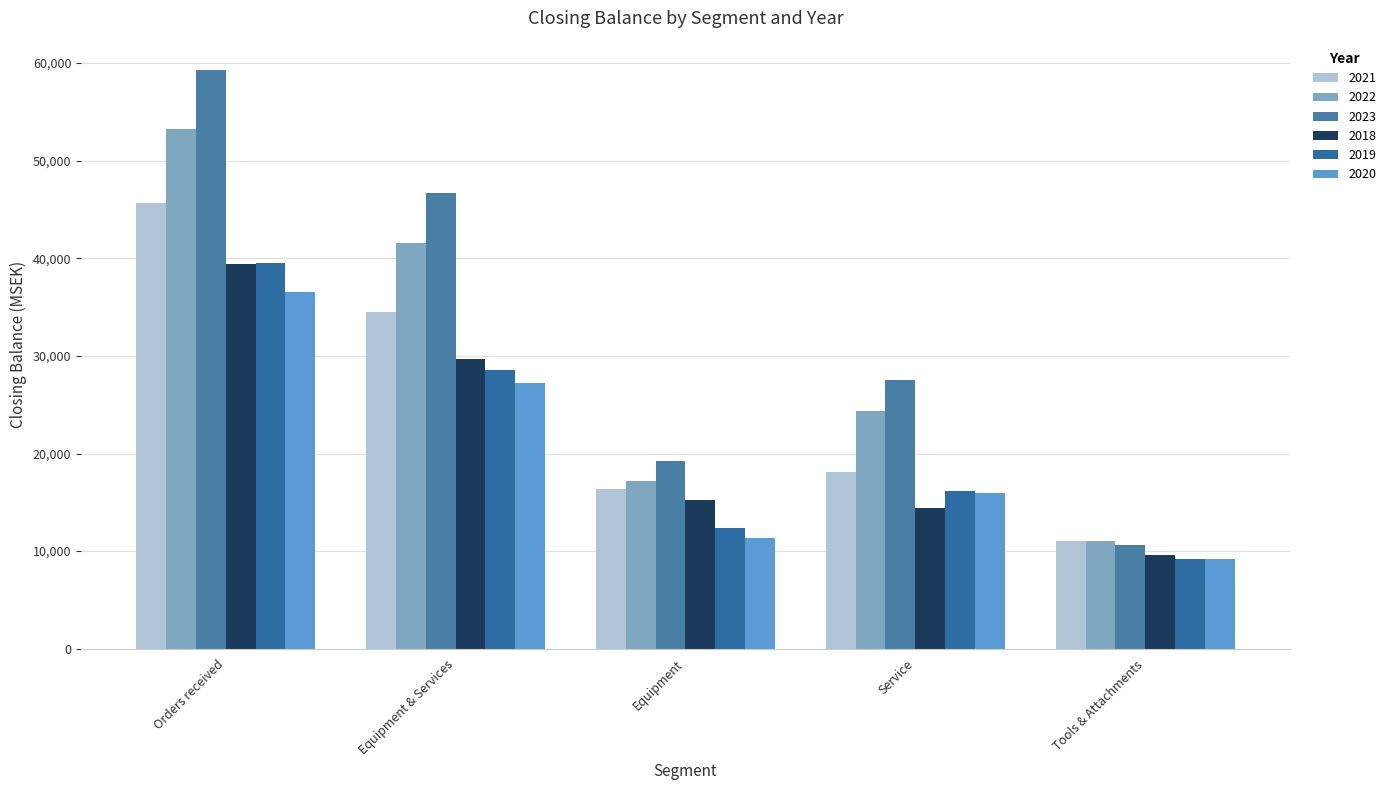

At how many categories does at least one series exceed 17310?

4